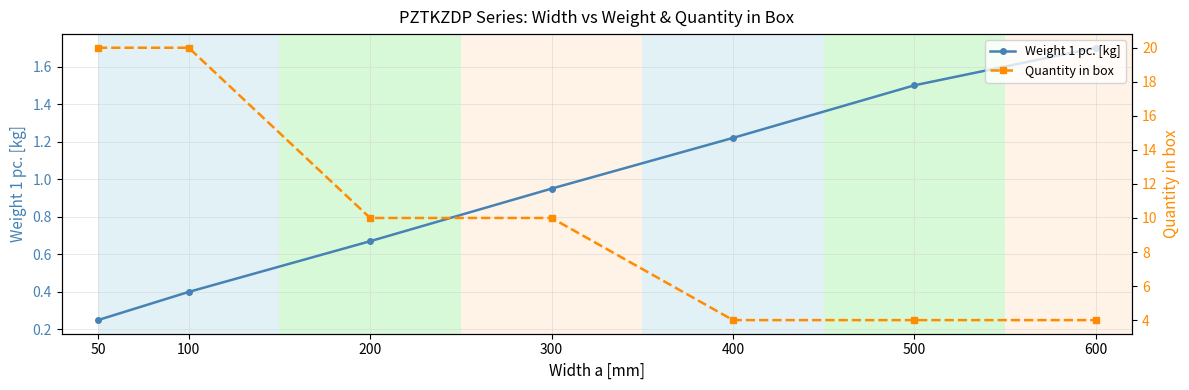

How many data points in Quantity in box are above 10?

2